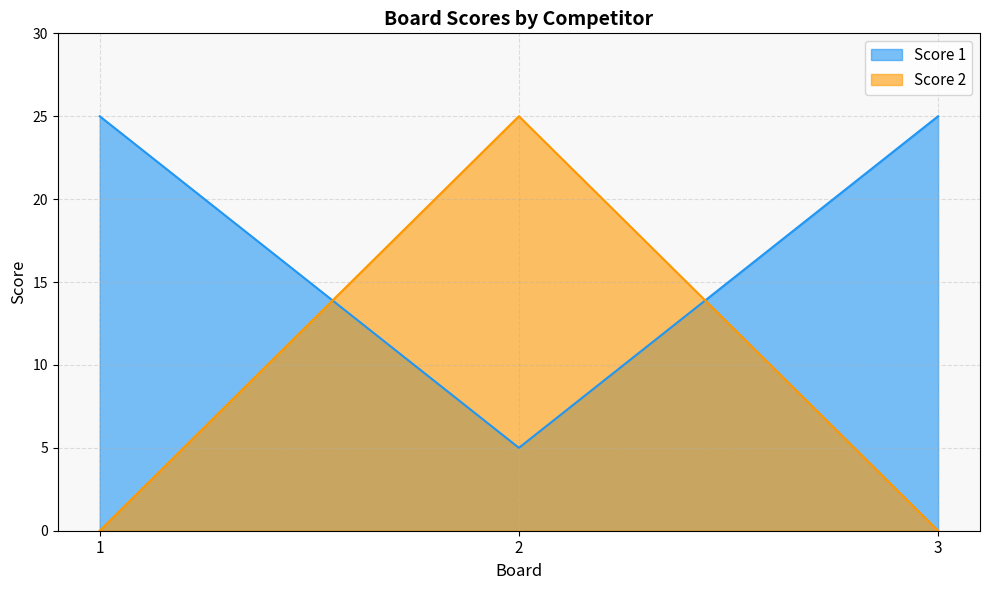

Which series has the largest total across all categories?

Score 1